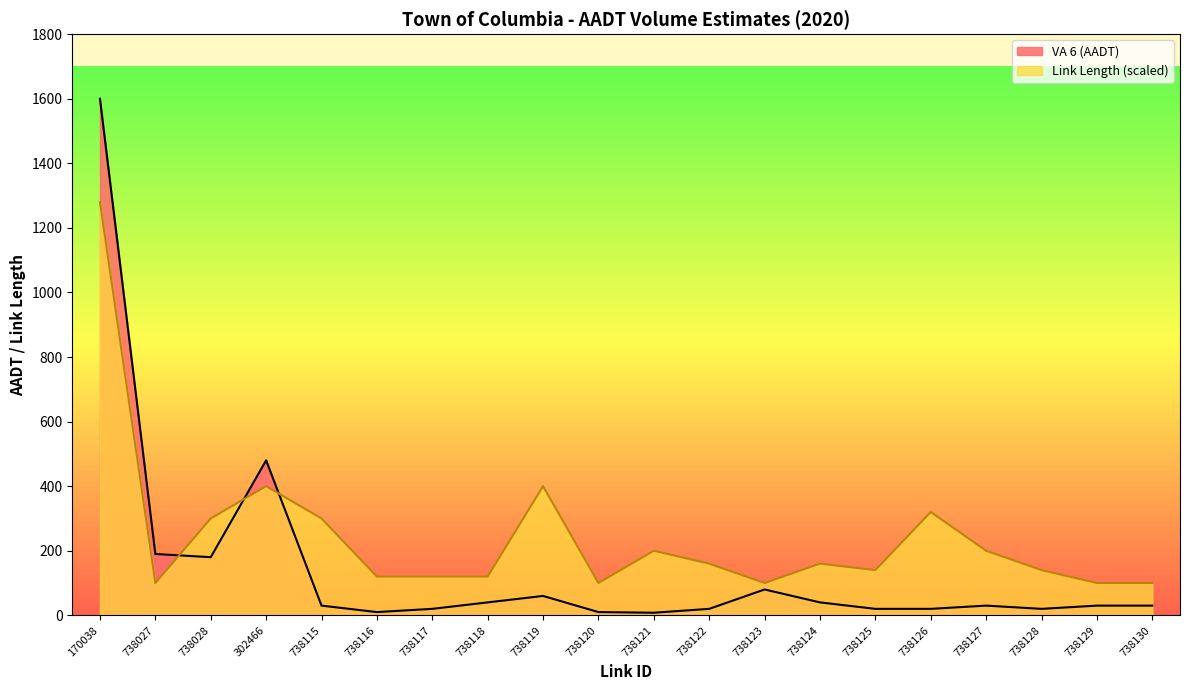

How many distinct data groups are displayed?

2